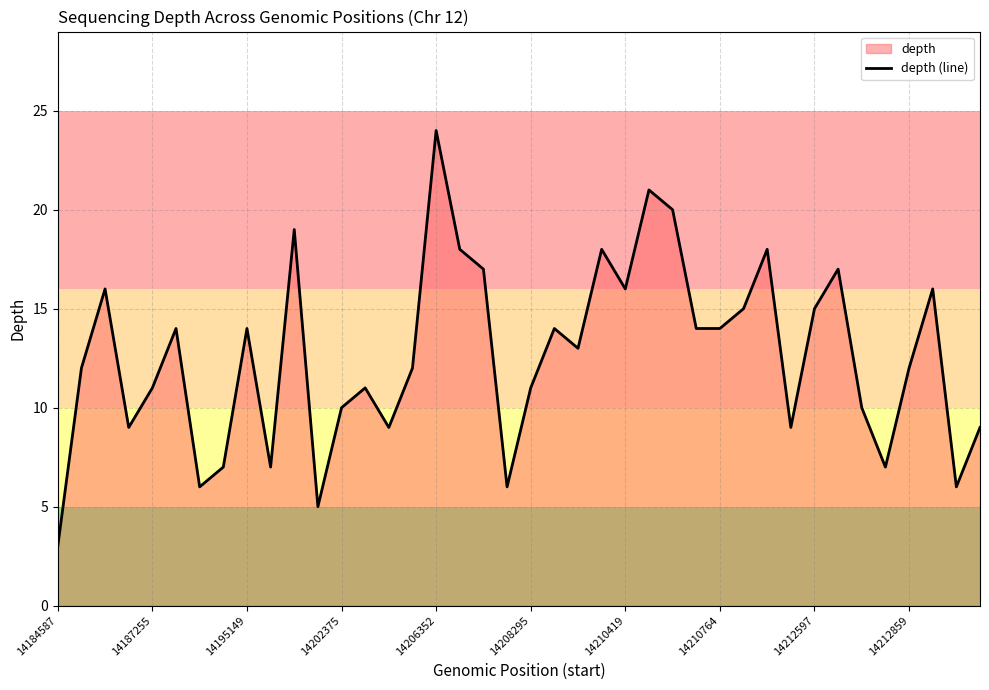

What is the greatest value displayed?

24